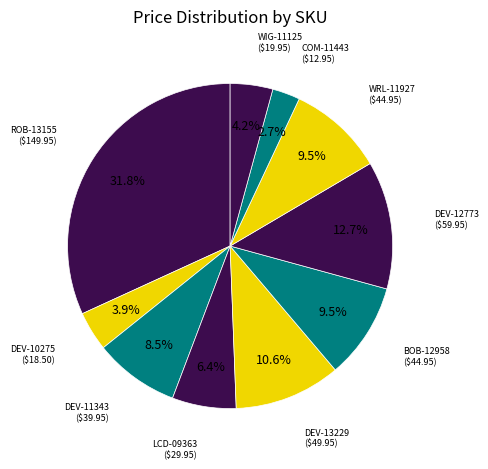

How many segments does this pie chart have?

10